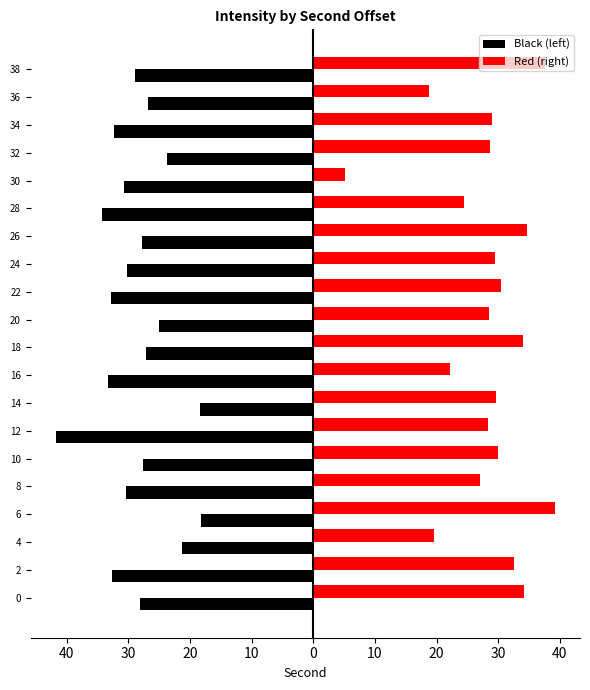

What is the label of the 8th bar from the right?

12